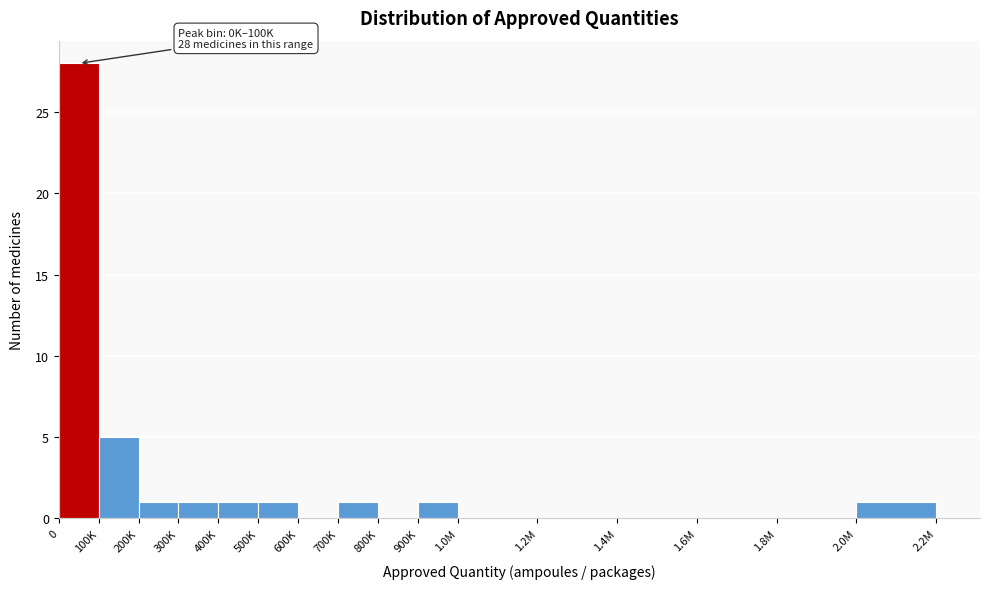

Reading left to right, extract all data points from this chart.

0=28	100K=5	200K=1	300K=1	400K=1	500K=1	600K=0	700K=1	800K=0	900K=1	1.0M=0	1.2M=0	1.4M=0	1.6M=0	1.8M=0	2.0M=1